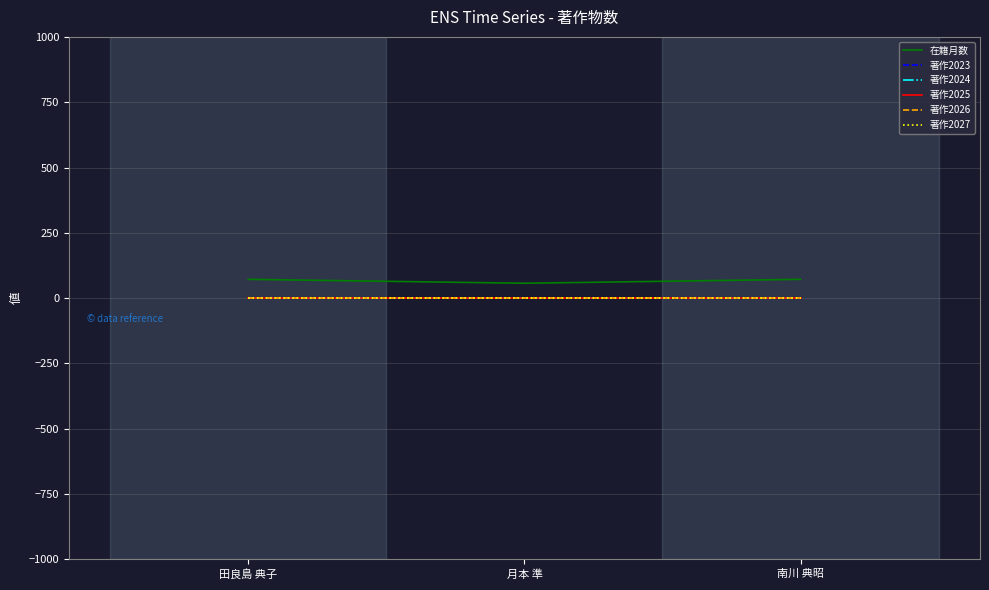

Which series has the largest total across all categories?

在籍月数